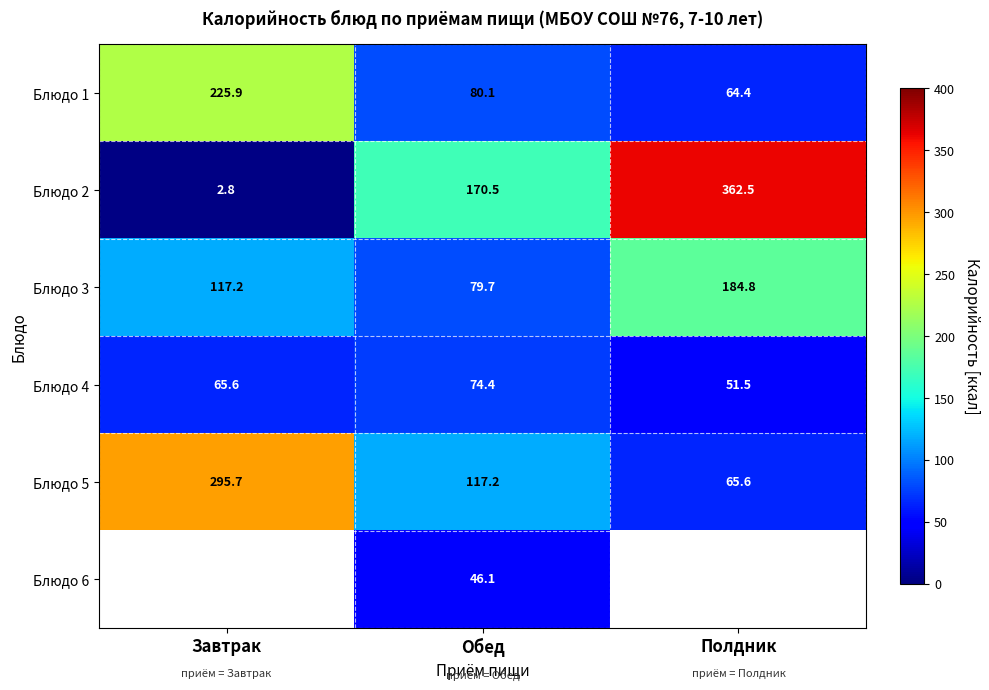

How many data points in Блюдо 4 are above 65?

2